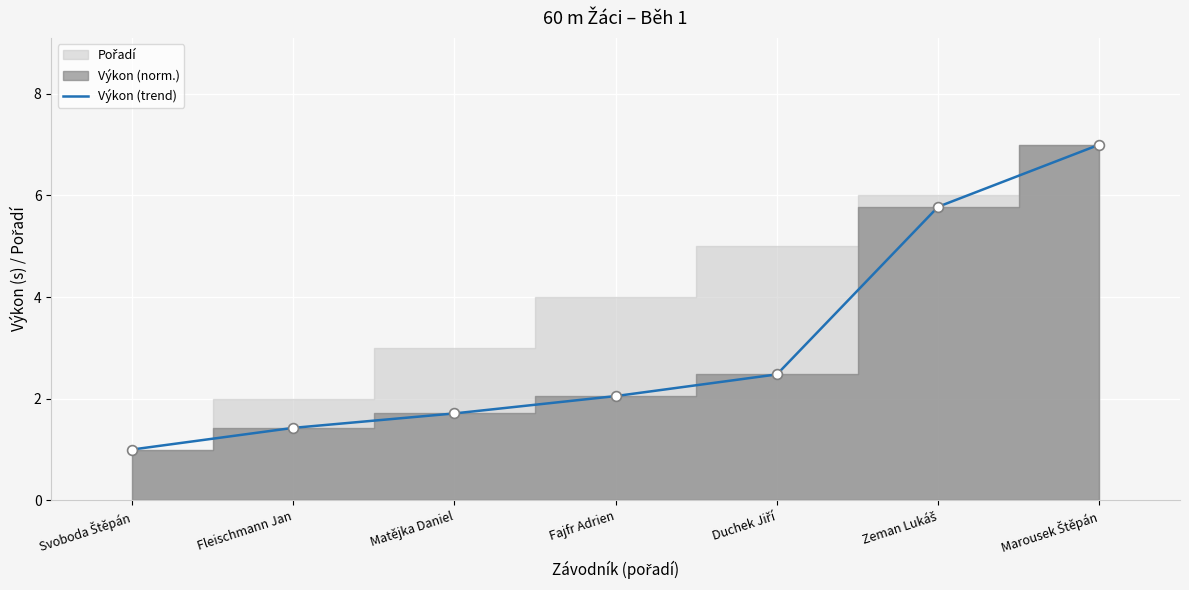

What is the change in value from Fleischmann Jan to Duchek Jiří?

+1.1